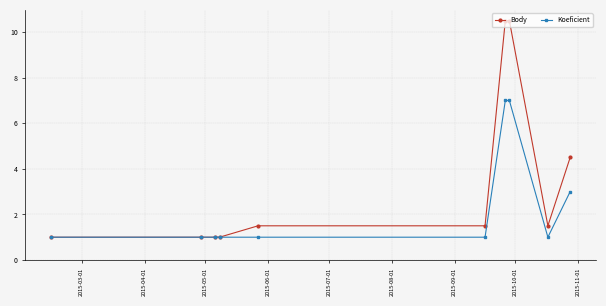

What is the greatest value displayed?

10.5